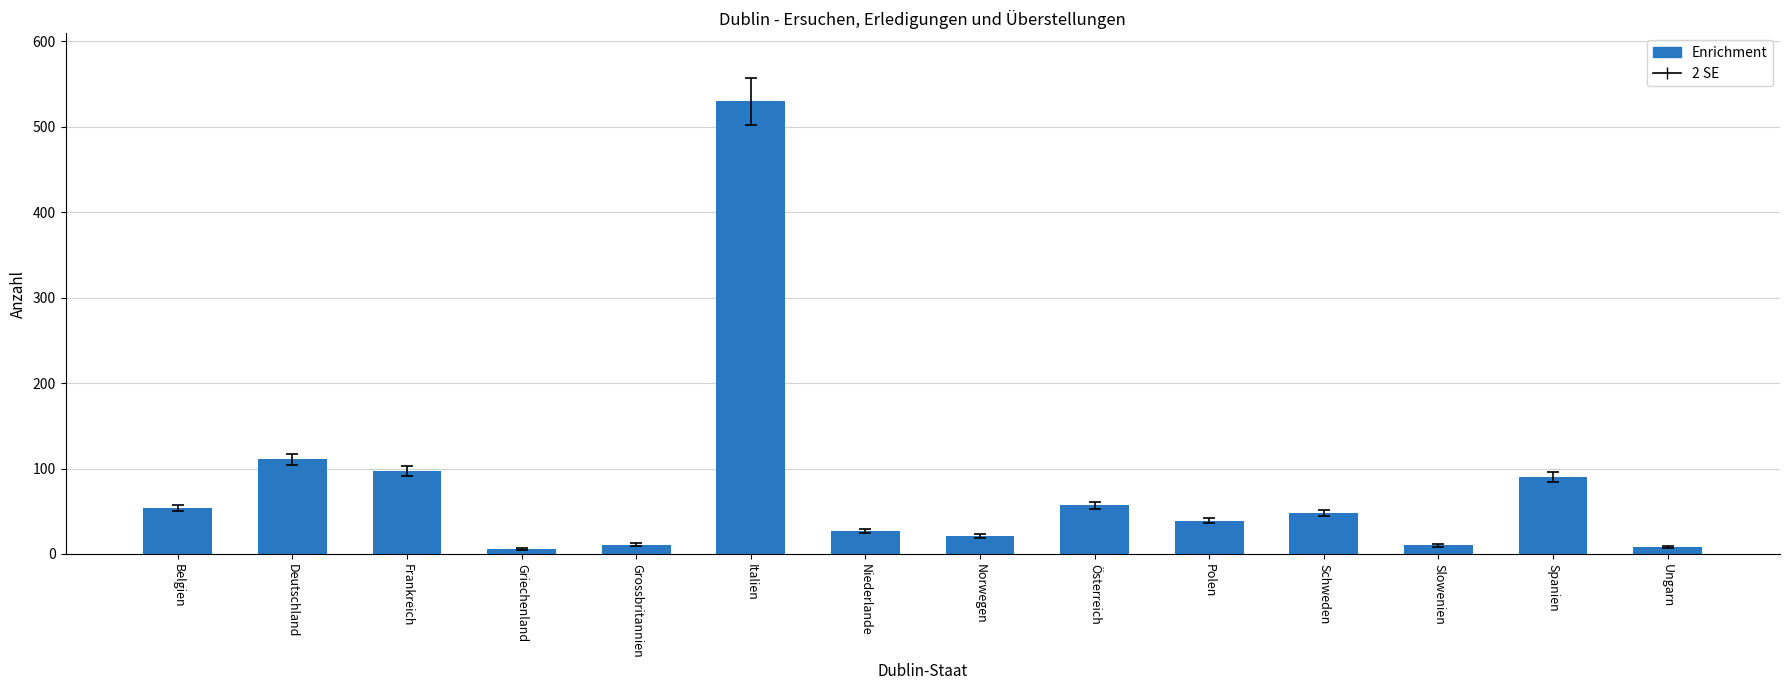

What is the label of the 13th bar from the right?

Deutschland